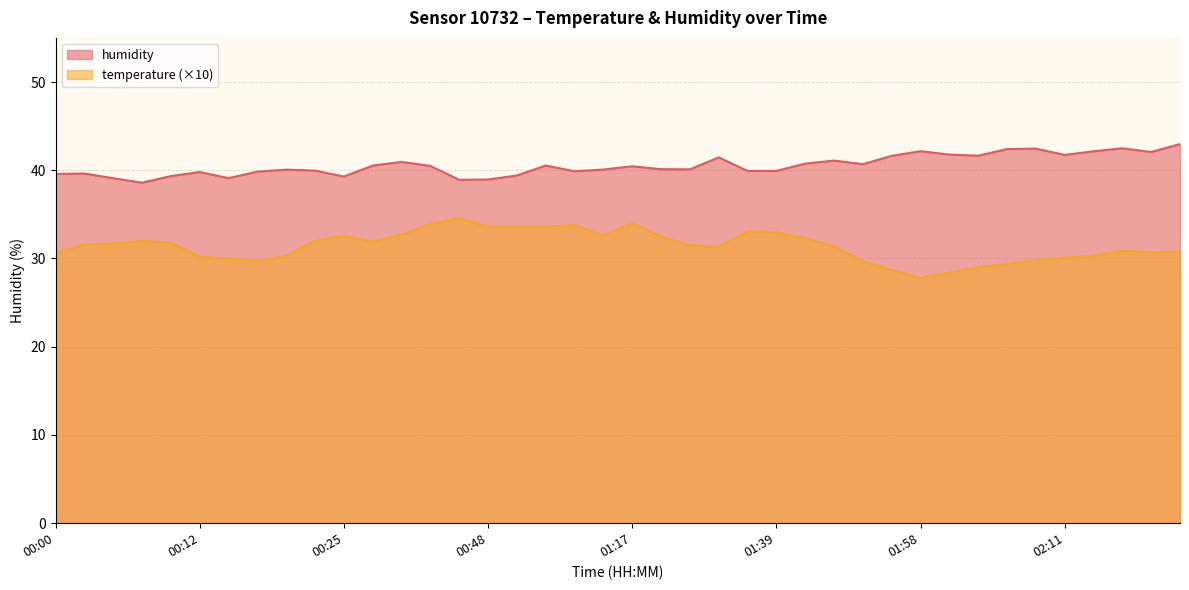

List the series in order of their peak value, highest first.

humidity, temperature (×10)